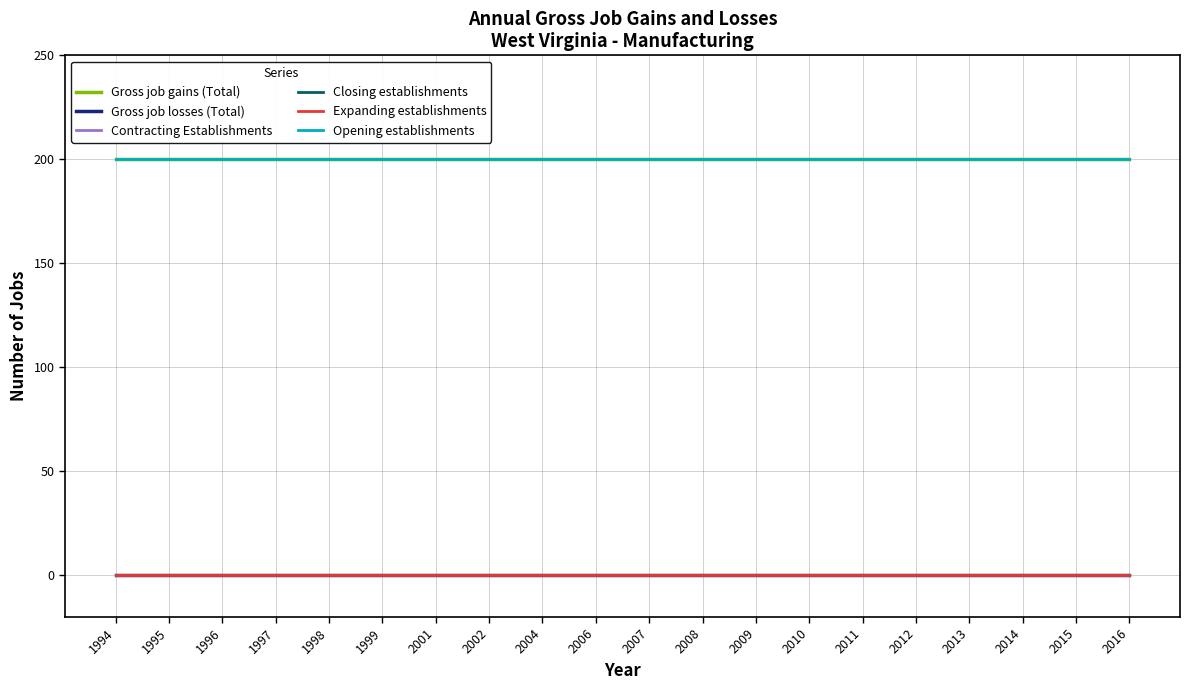

Does the chart have visible grid lines?

Yes